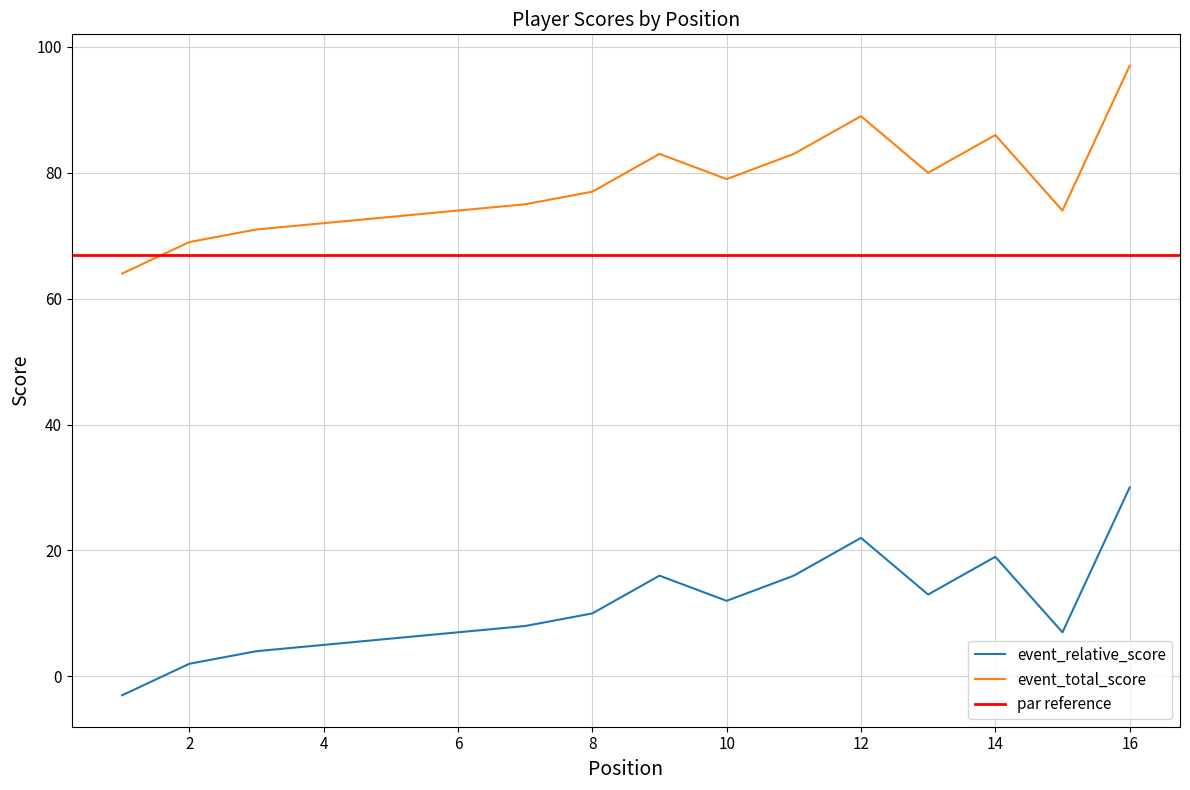

What is the maximum value for event_relative_score?

30